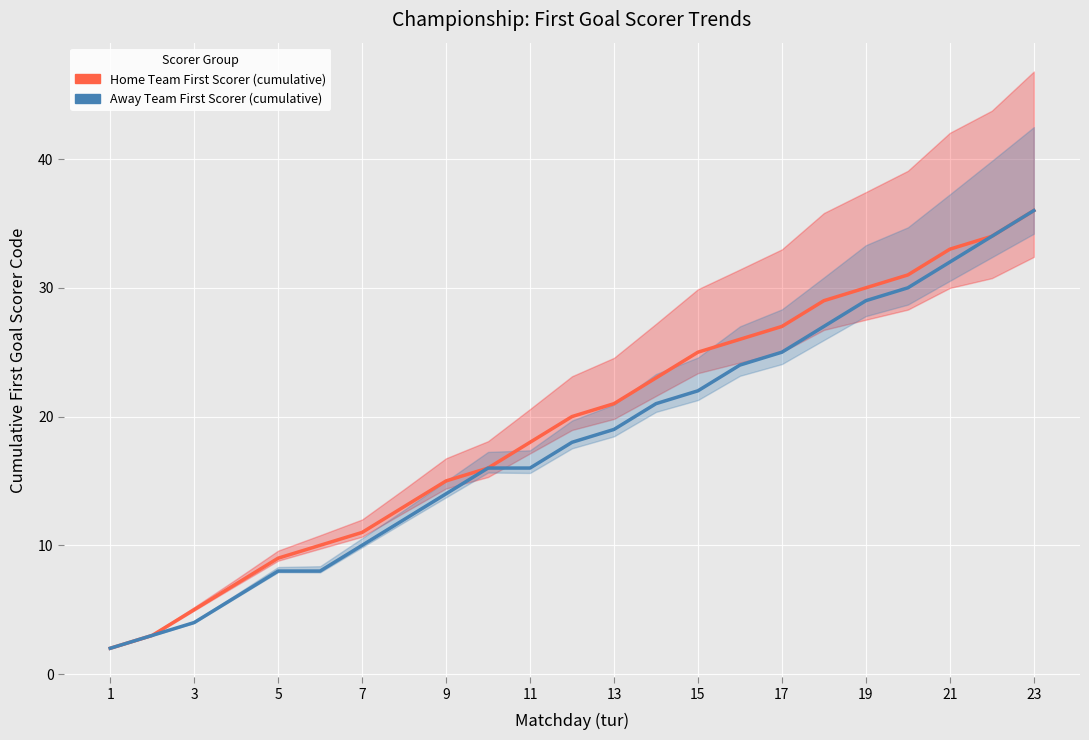

How many data points in Away Team First Scorer (cumulative) are less than 18?

11